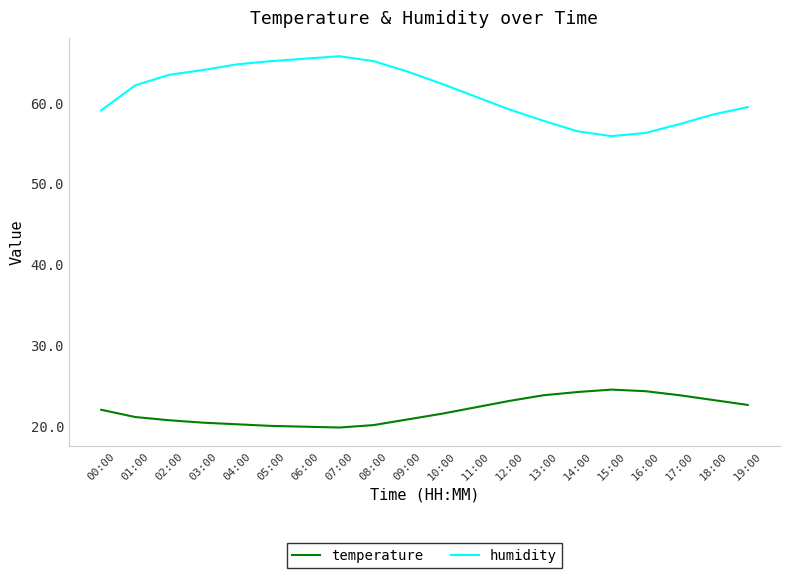

What is the highest value of the humidity series?

65.8